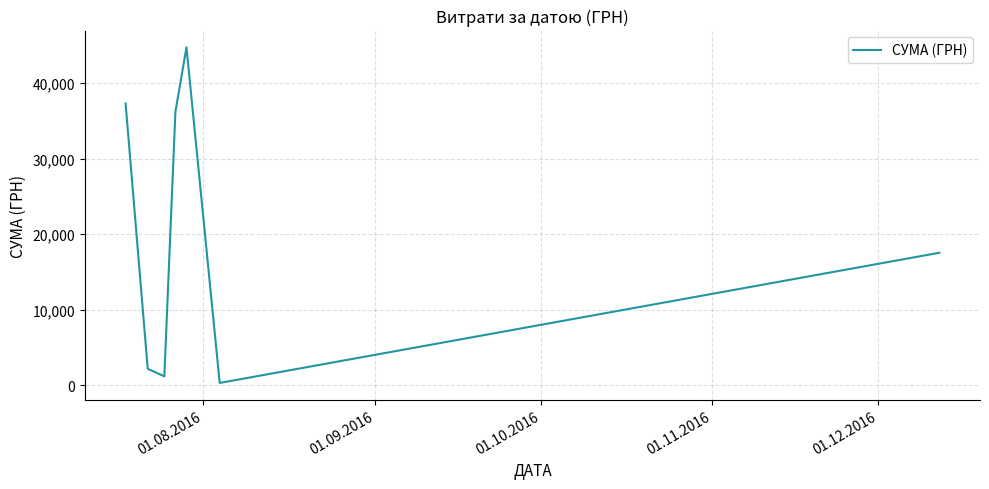

What is the maximum value shown in the chart?

44730.5